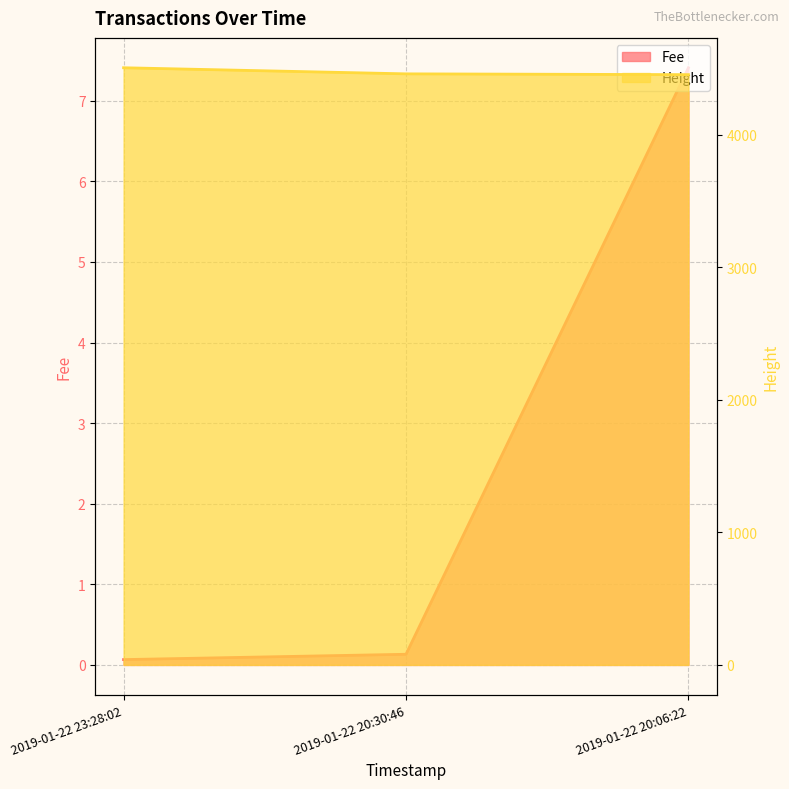

Reading left to right, extract all data points from this chart.

Fee: 2019-01-22 23:28:02=0.1	2019-01-22 20:30:46=0.1	2019-01-22 20:06:22=7.4
Height: 2019-01-22 23:28:02=4505.0	2019-01-22 20:30:46=4459.0	2019-01-22 20:06:22=4453.0